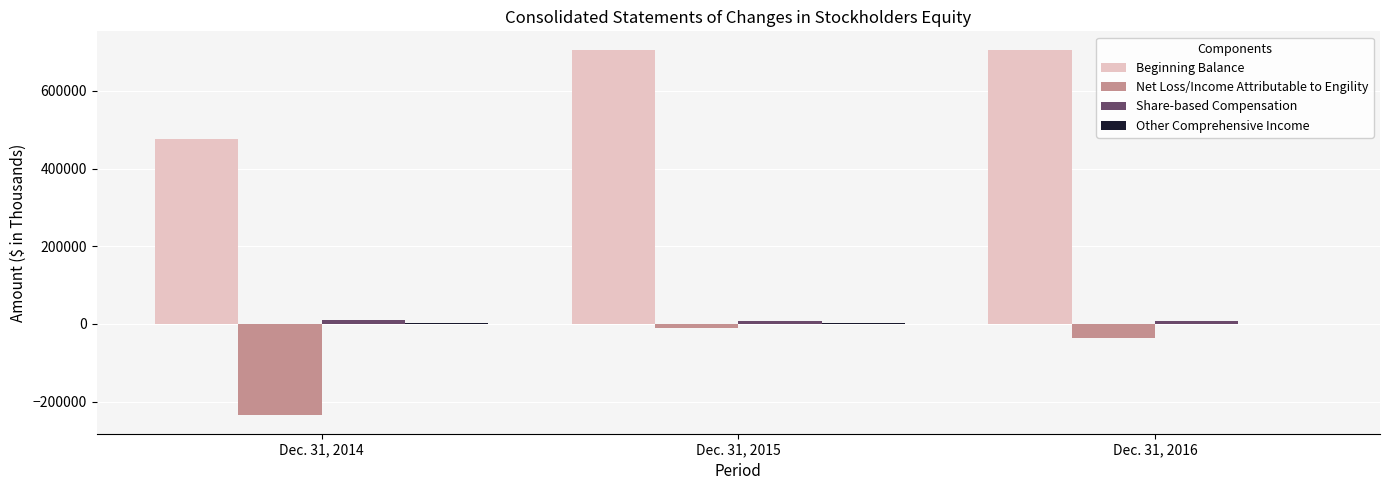

What is the greatest value displayed?

706133